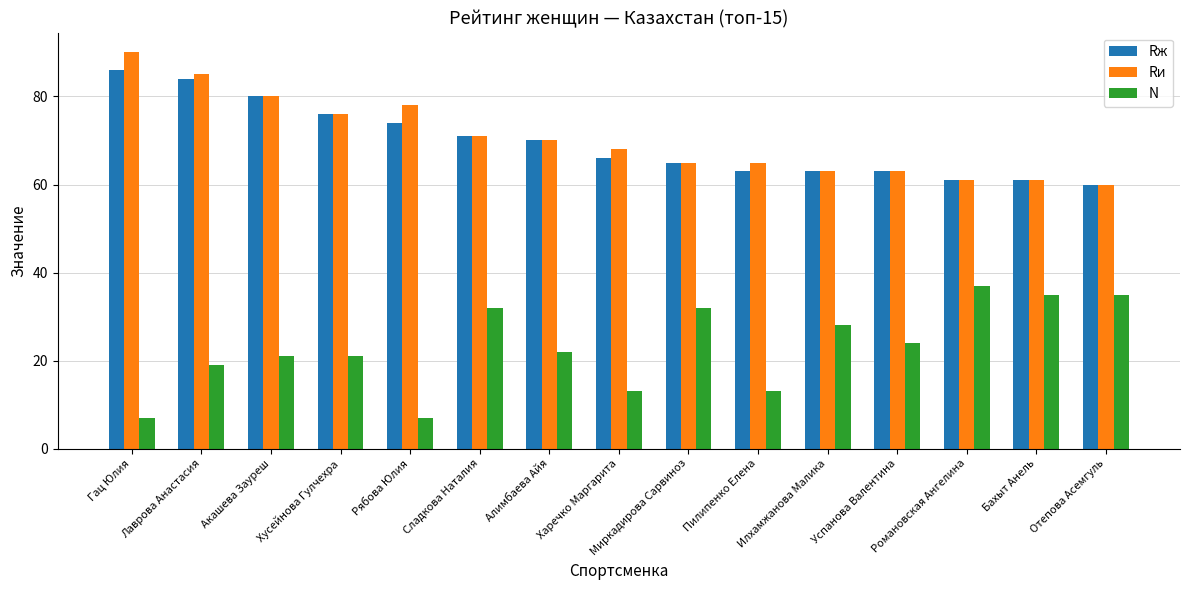

How many values in the Rи series are below 68?

7